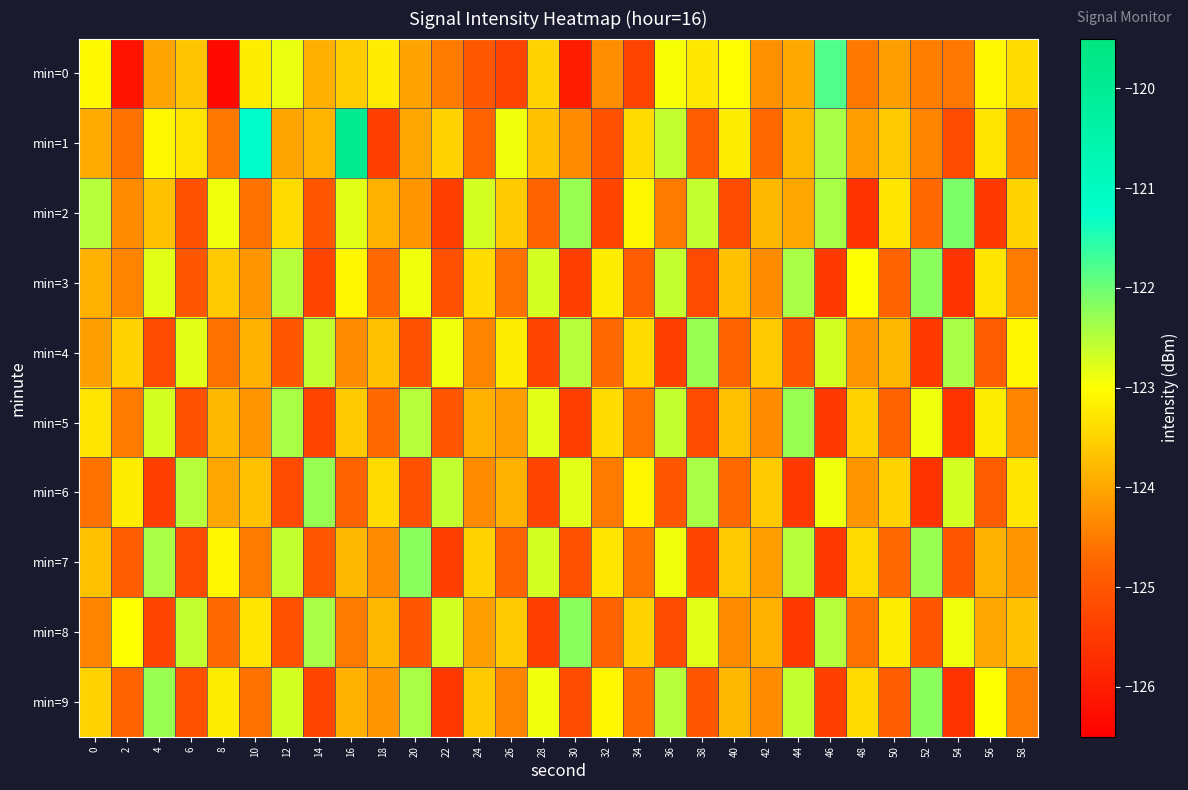

At which category is the sum across all series the highest?

16